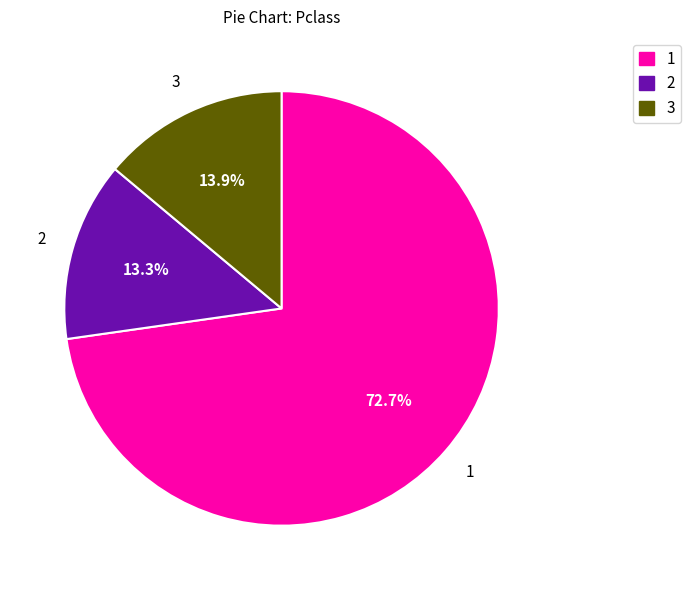

Between 2 and 3, which is larger?

3